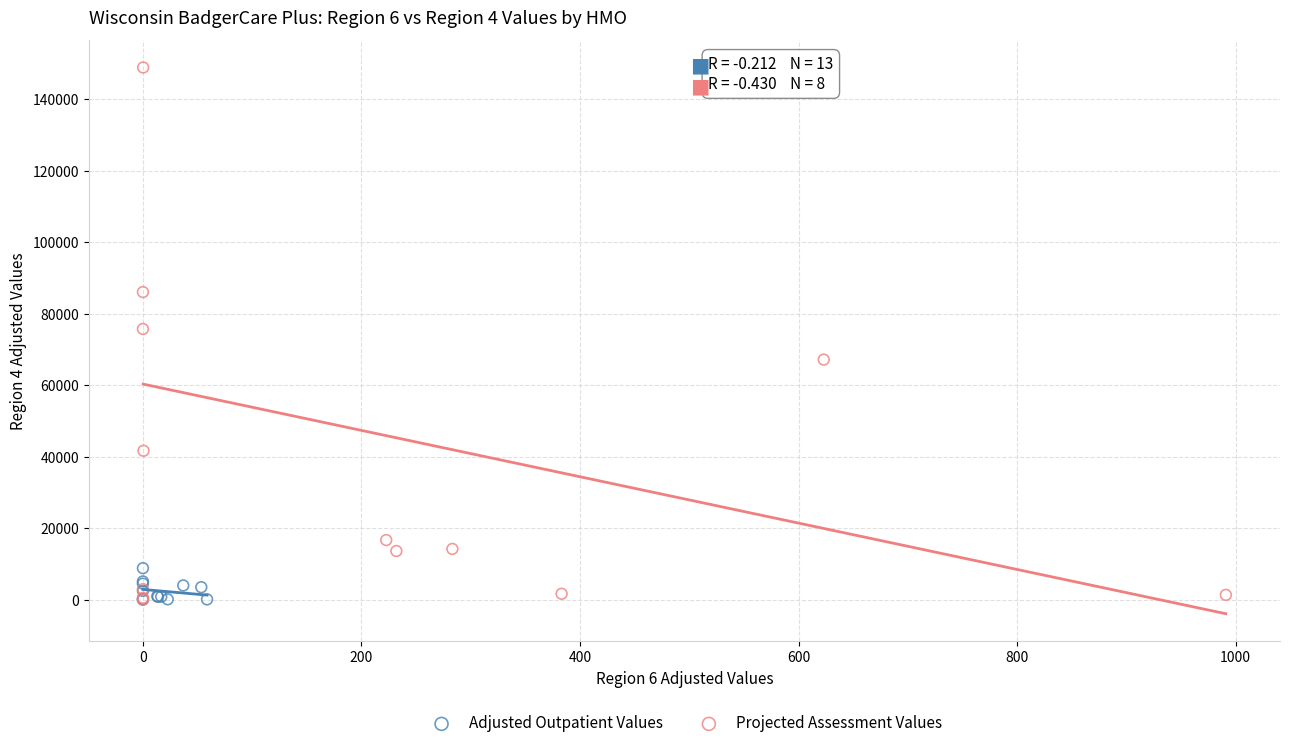

Which series has the widest spread of Y values?

Projected Assessment Values